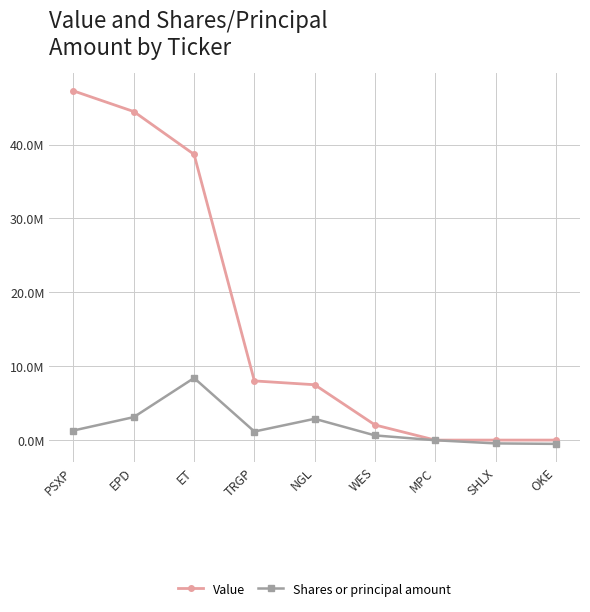

List the series in order of their overall mean, highest first.

Value, Shares or principal amount